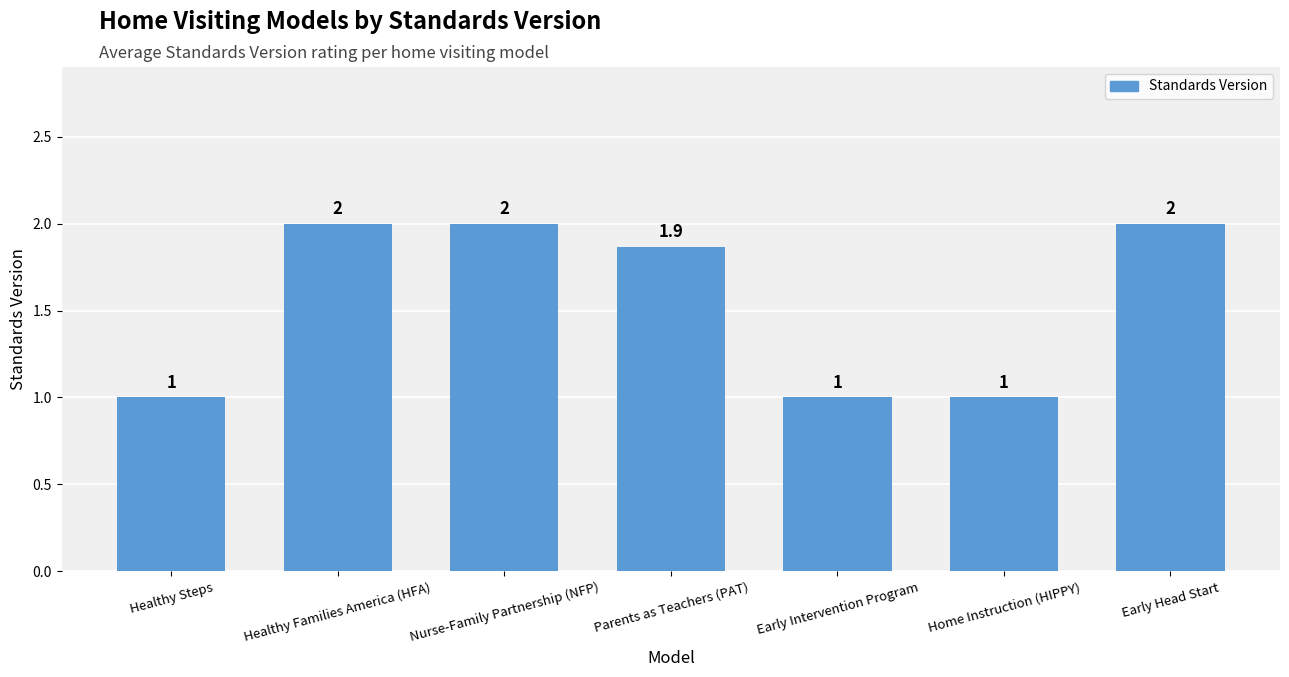

Reading left to right, extract all data points from this chart.

1.0	2.0	2.0	1.9	1.0	1.0	2.0